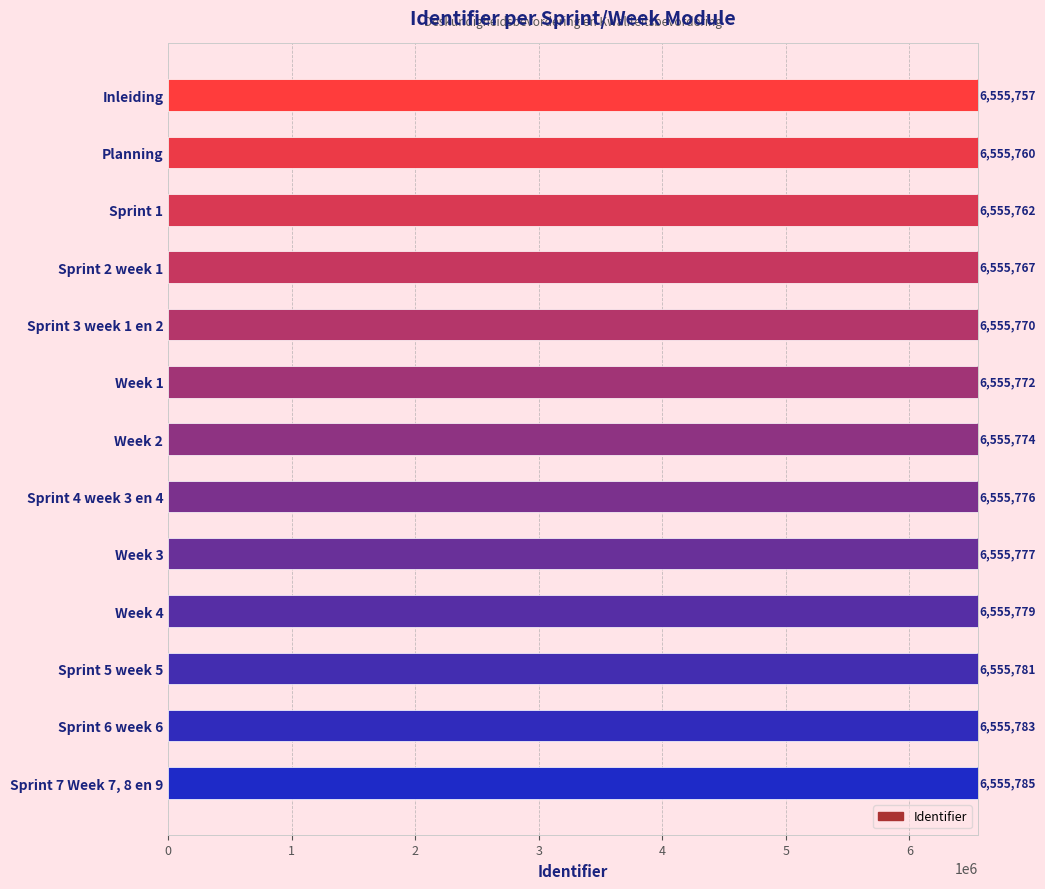

How many series are shown in this chart?

1